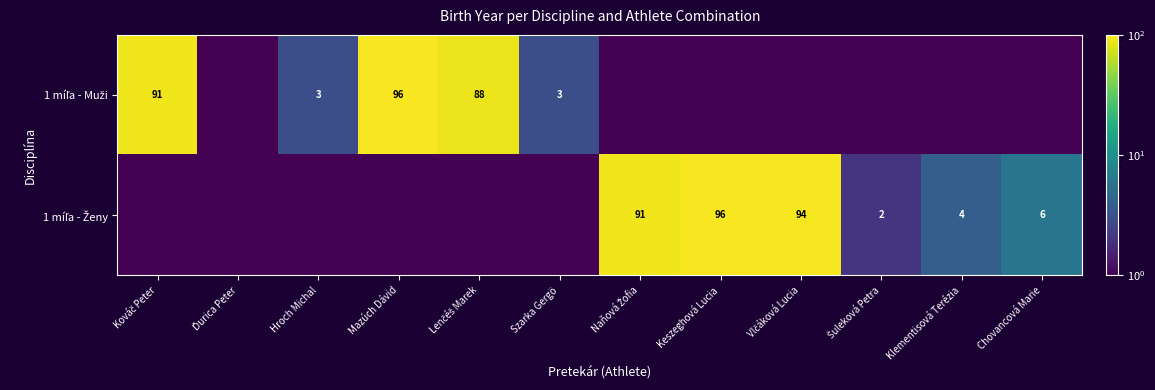

At which label does 1 míľa - Ženy first exceed 2?

Naňová Žofia